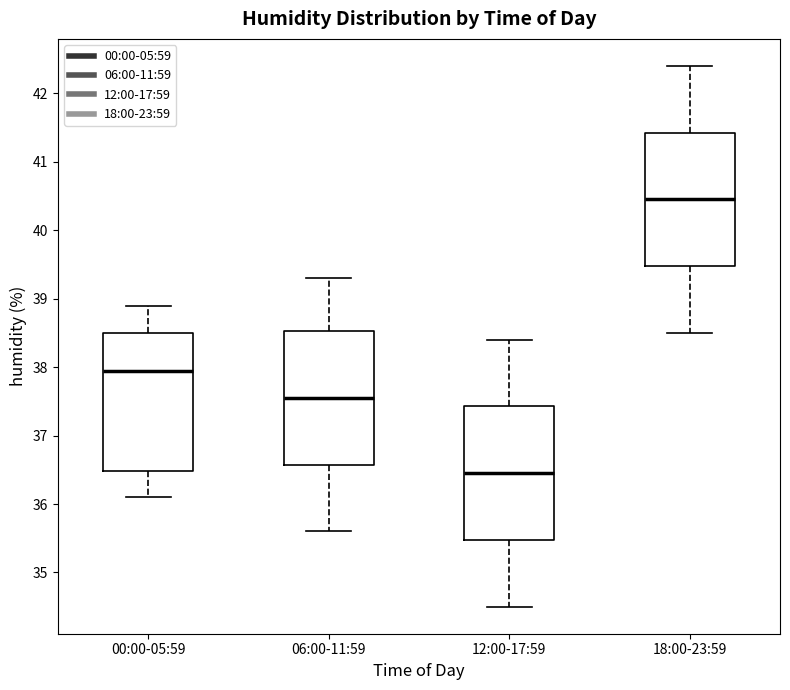

Where does the lower whisker of the box for 00:00-05:59 end on the y-axis? The values are not printed on the chart, so give them approximately, as read against the axis.

36.1